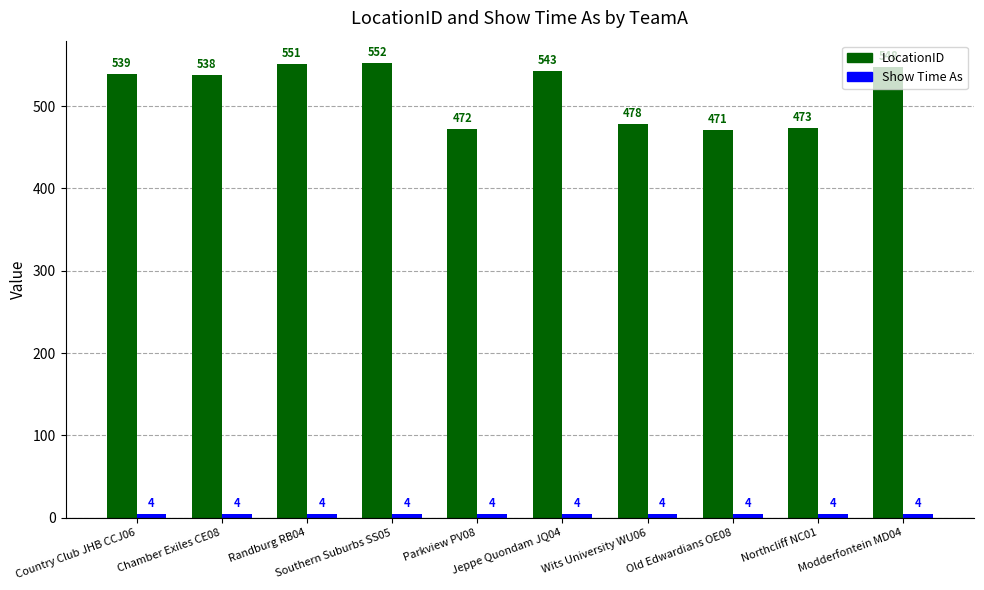

Which series has the largest range (max minus min)?

LocationID